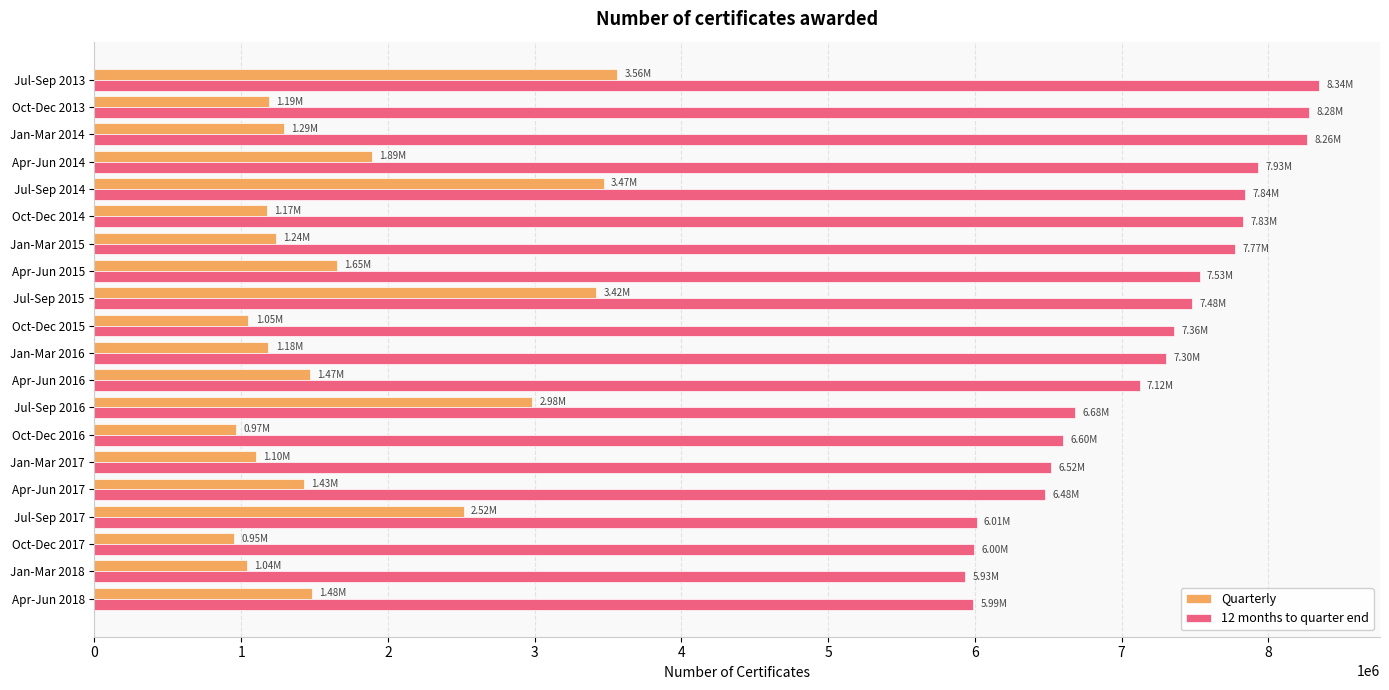

What is the sum of all 12 months to quarter end values?

143272850